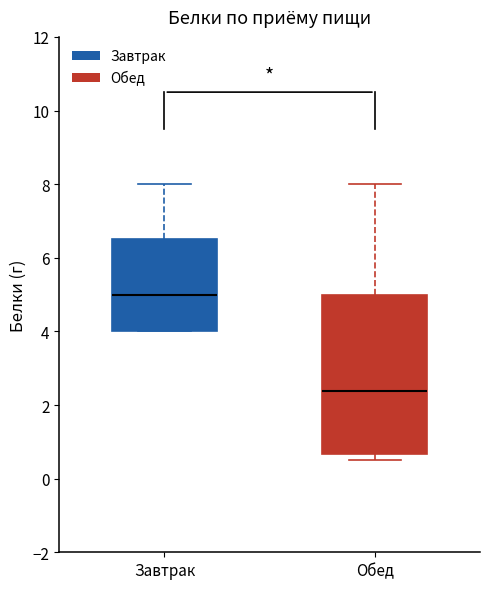

Reading left to right, transcribe this box plot: for each box, give where its median line is, the range the box spans, and where its two whiskers end, as read against the y-axis. The values are not printed on the chart, so give them approximately, as read against the axis.

Завтрак: median 5.0, box 4.0 to 6.6, whiskers 4.0 to 8.0
Обед: median 2.4, box 0.6 to 5.0, whiskers 0.6 (just below the box's lower edge) to 8.0